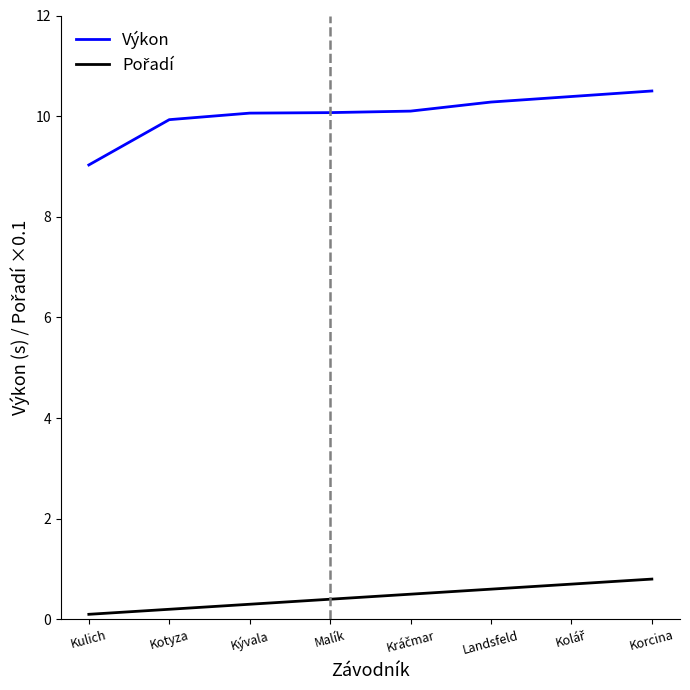

Is it true that Výkon equals 14.4 at Malík?

False